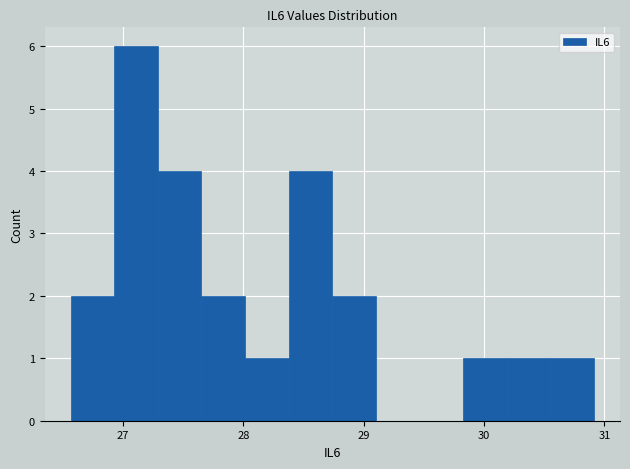

Read against the x-axis, roughly where is the centre of the tallest bar?

27.1